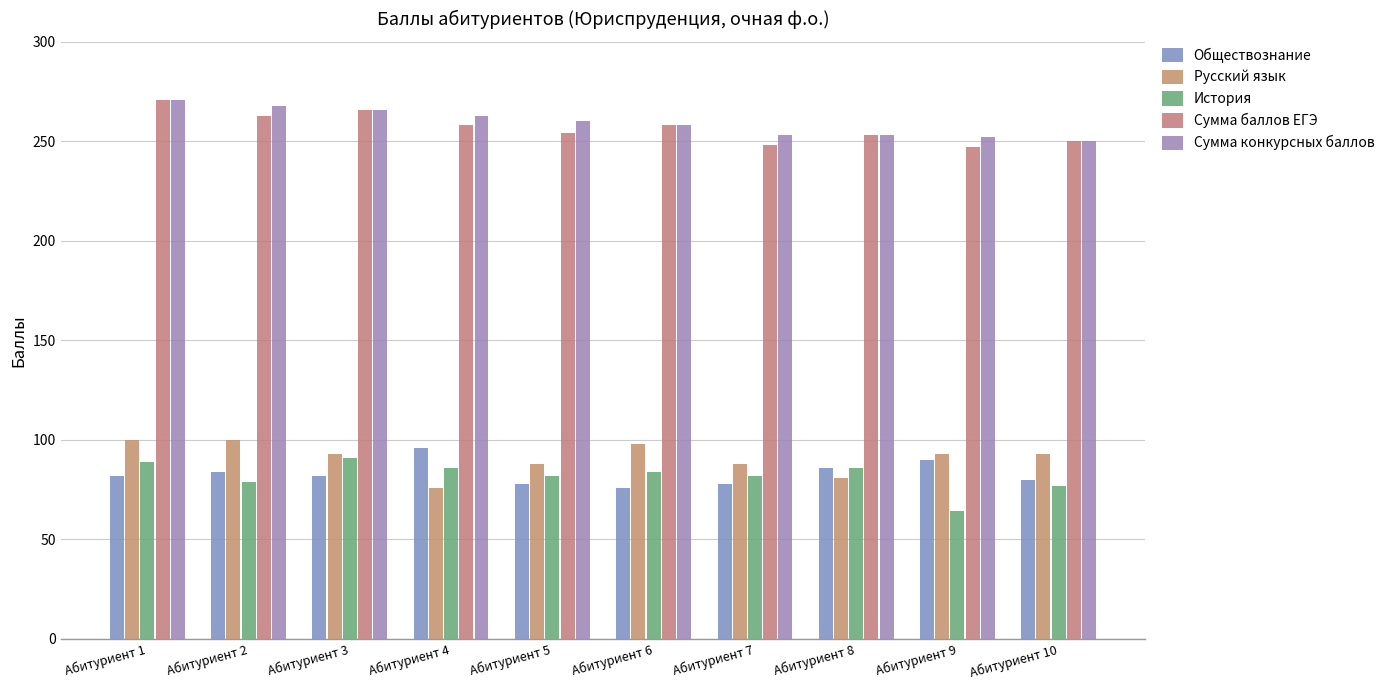

Are the bars horizontal?

No